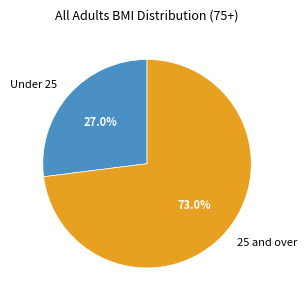

To the nearest percent, what is the average slice percentage?

50%